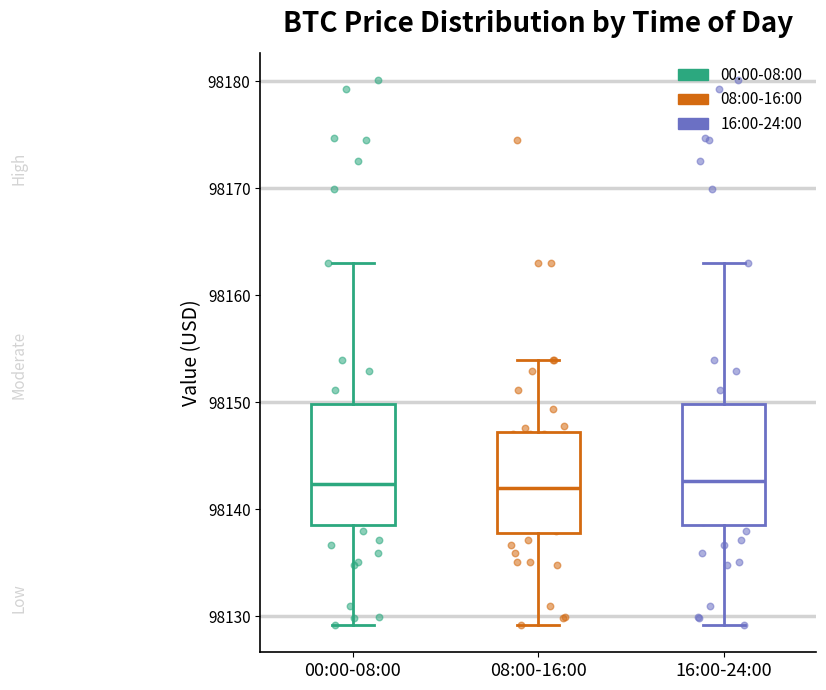

Where does the upper whisker of the box for 00:00-08:00 end on the y-axis? The values are not printed on the chart, so give them approximately, as read against the axis.

98163